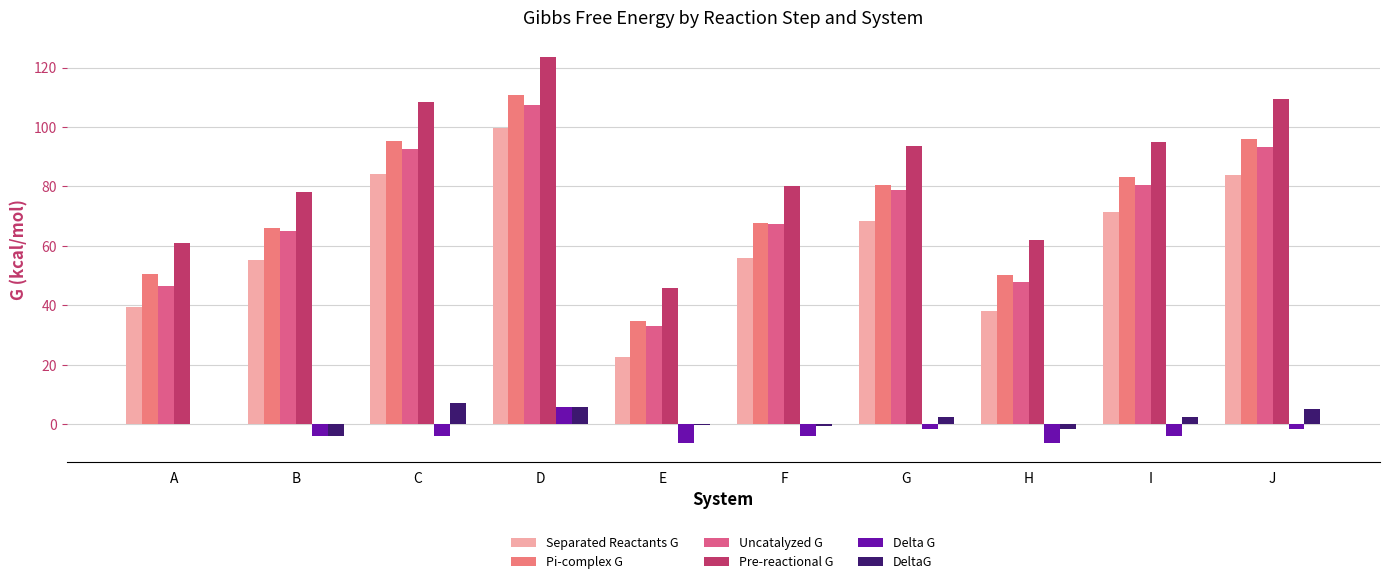

Which series has the widest spread of values?

Pre-reactional G